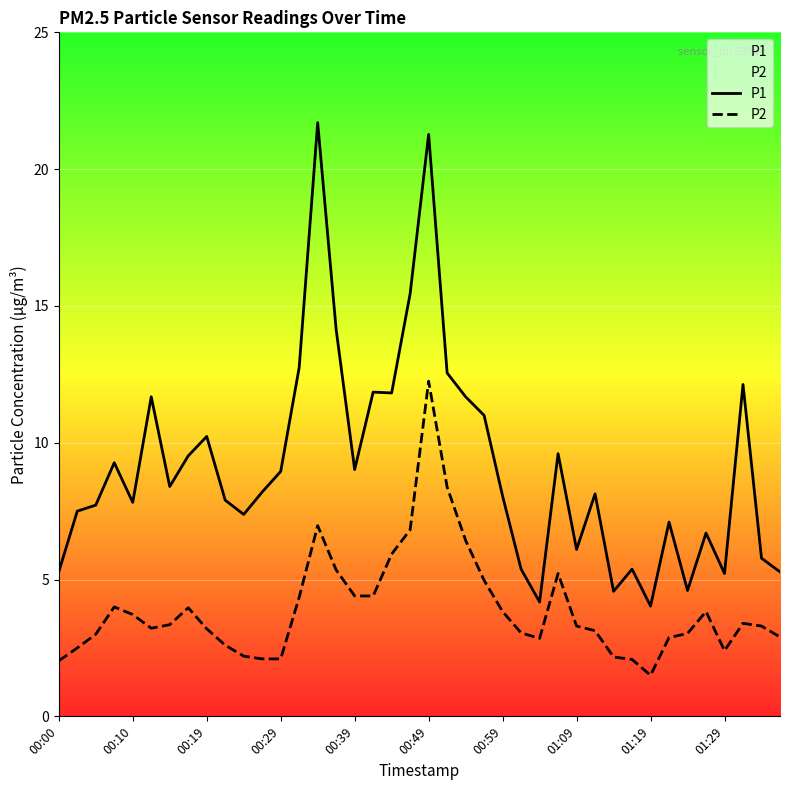

True or false: P1 and P2 cross at least once.

False